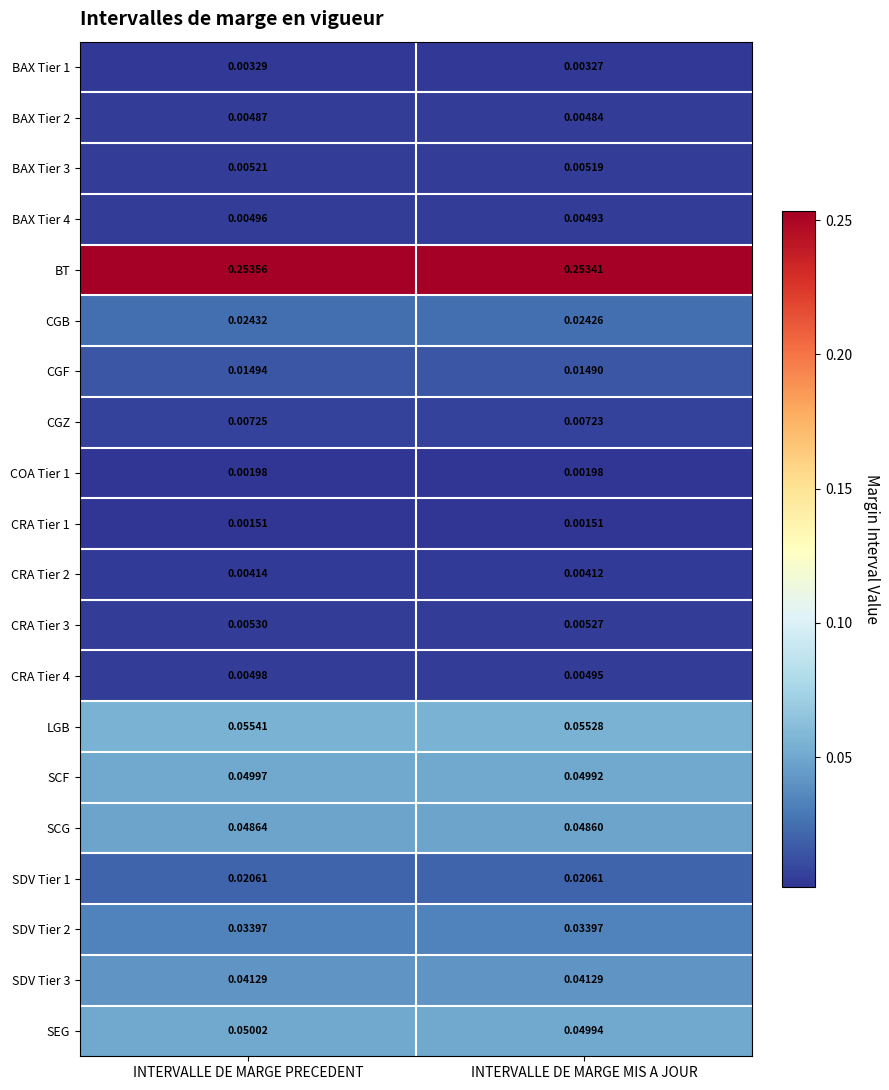

Rank the categories by CGF value from highest to lowest.

INTERVALLE DE MARGE PRECEDENT, INTERVALLE DE MARGE MIS A JOUR